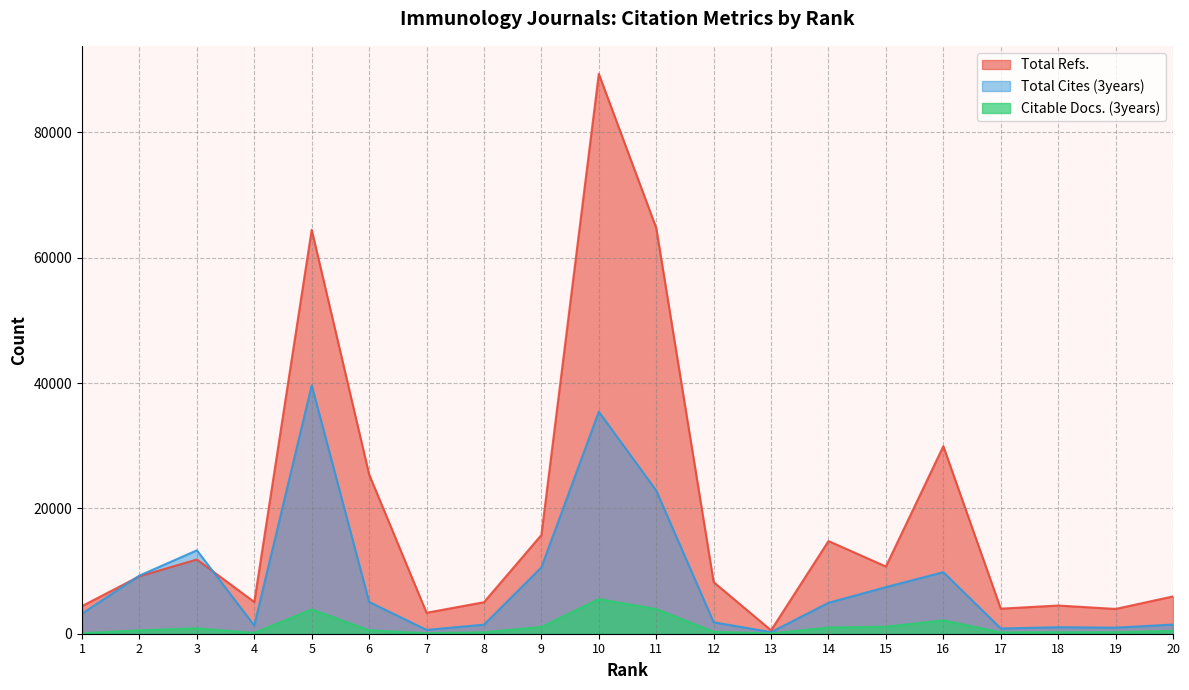

Where is the first local minimum for Total Cites (3years)?

4